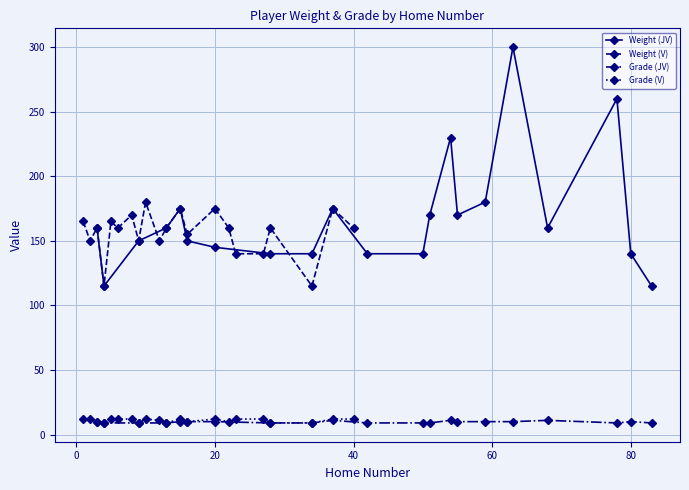

True or false: Grade (JV) has more than 0 points higher than both neighbors.

True